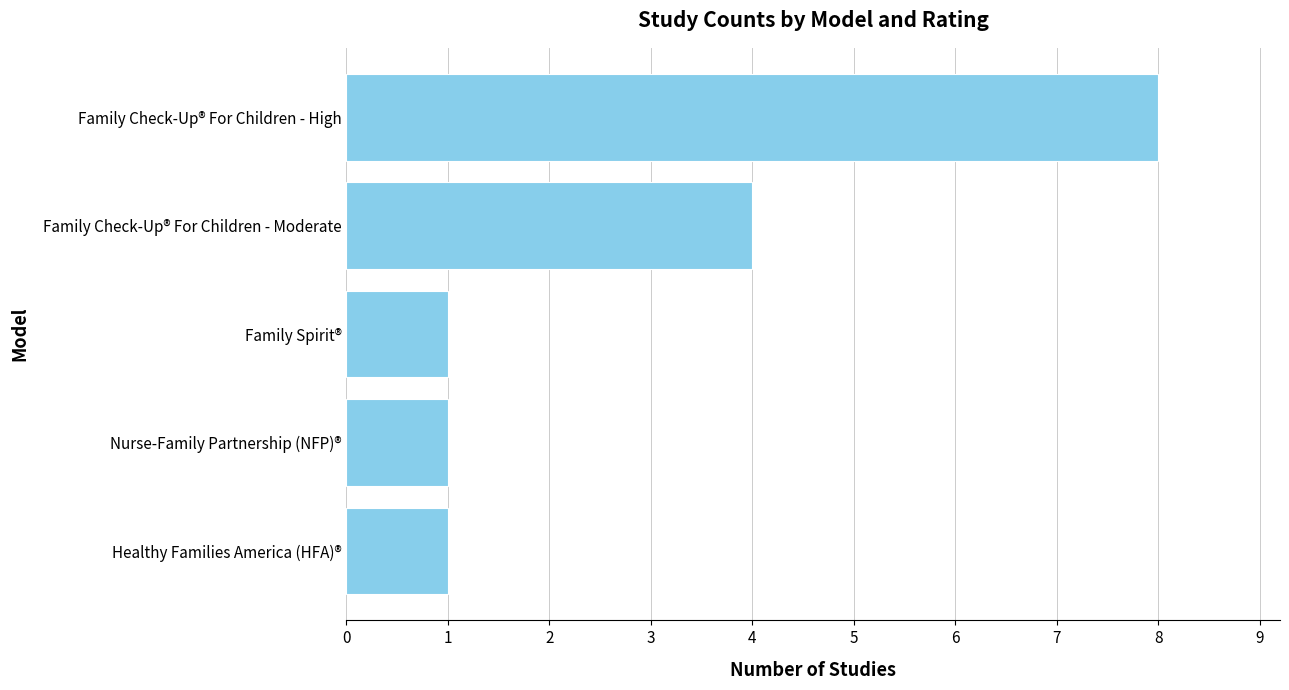

Are the bars grouped side by side (vs. stacked)?

No